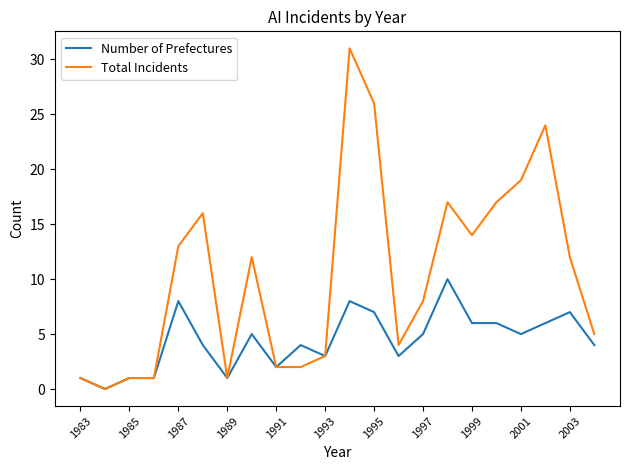

Which series has the largest total across all categories?

Total Incidents